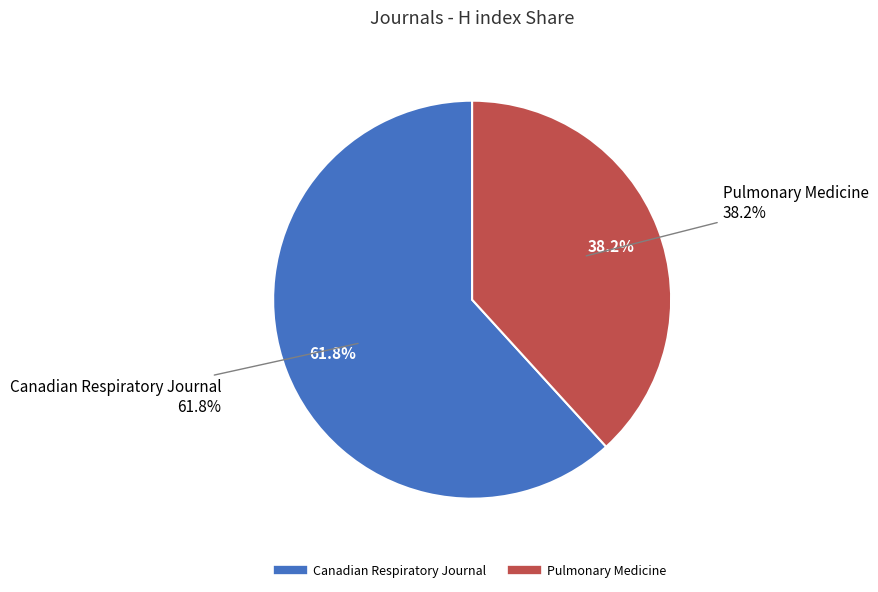

Which slice is the smallest?

Pulmonary Medicine